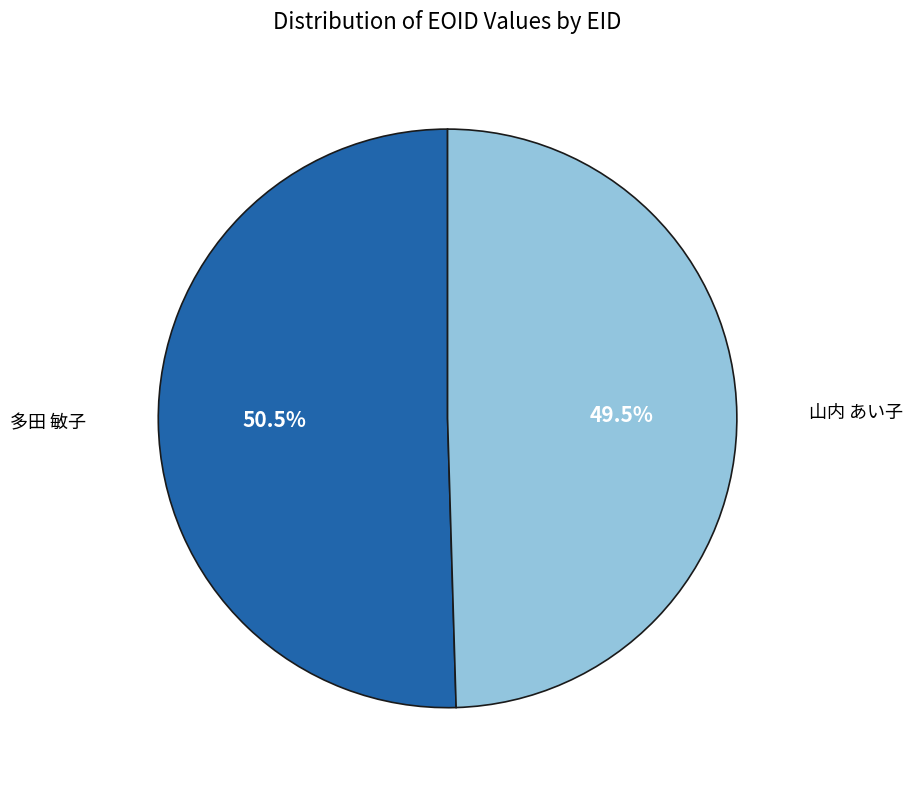

Is there any slice that represents more than half of the pie?

Yes